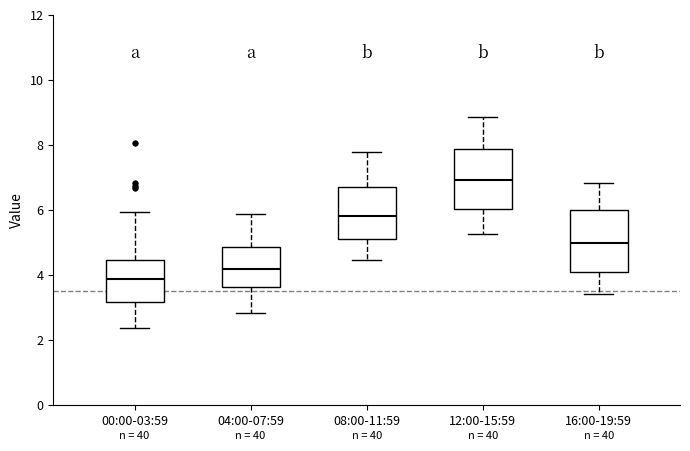

Where does the median line of the box for 16:00-19:59 sit on the y-axis? The values are not printed on the chart, so give them approximately, as read against the axis.

5.0